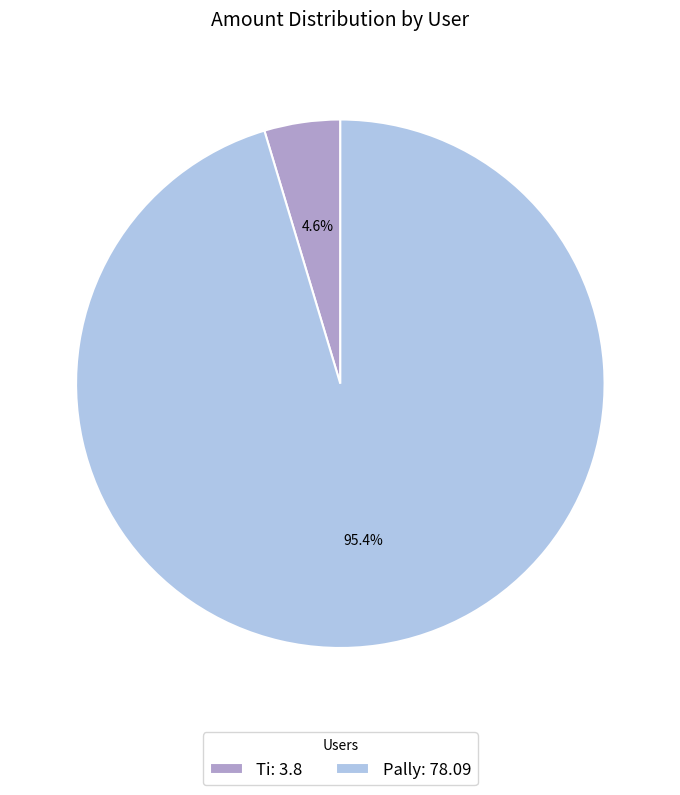

How many segments does this pie chart have?

2